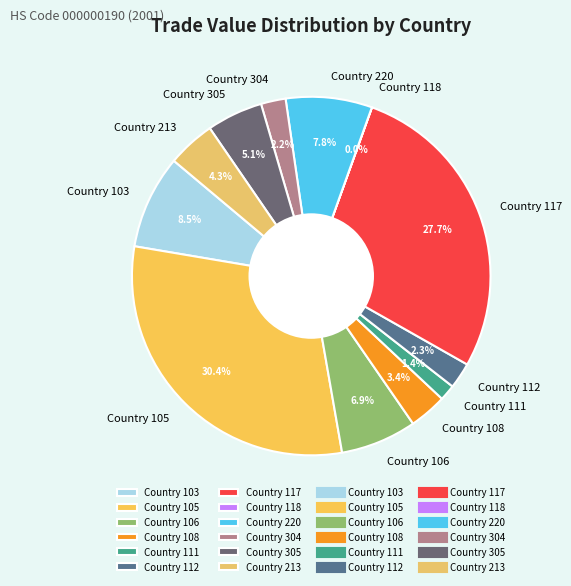

Is it true that Country 106 is 1% of the pie?

False